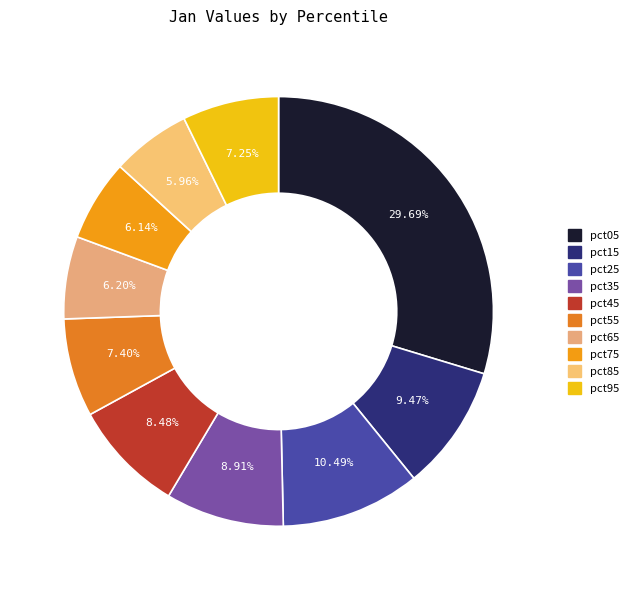

True or false: pct55 accounts for 7% of the total.

True